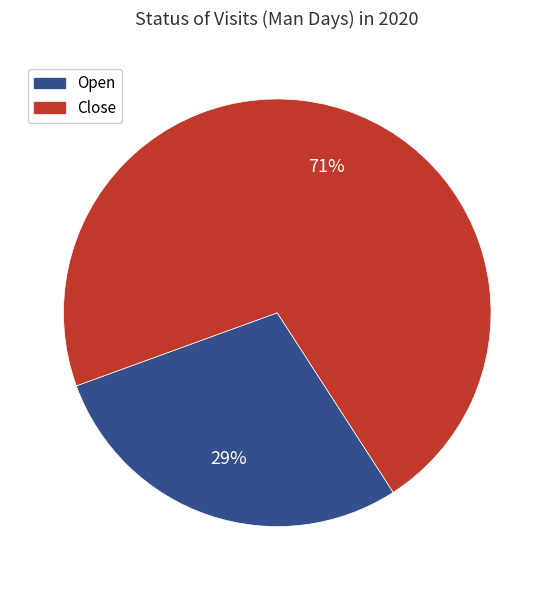

What is the ratio of the value at Open to the value at Close?

0.4